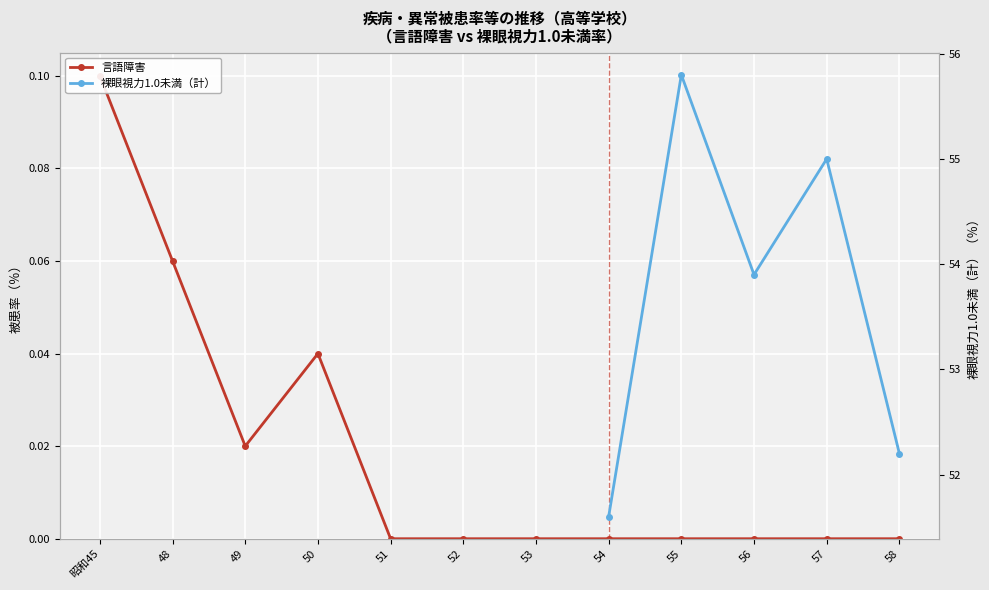

How many points are higher than both their immediate neighbors (excluding endpoints)?

1